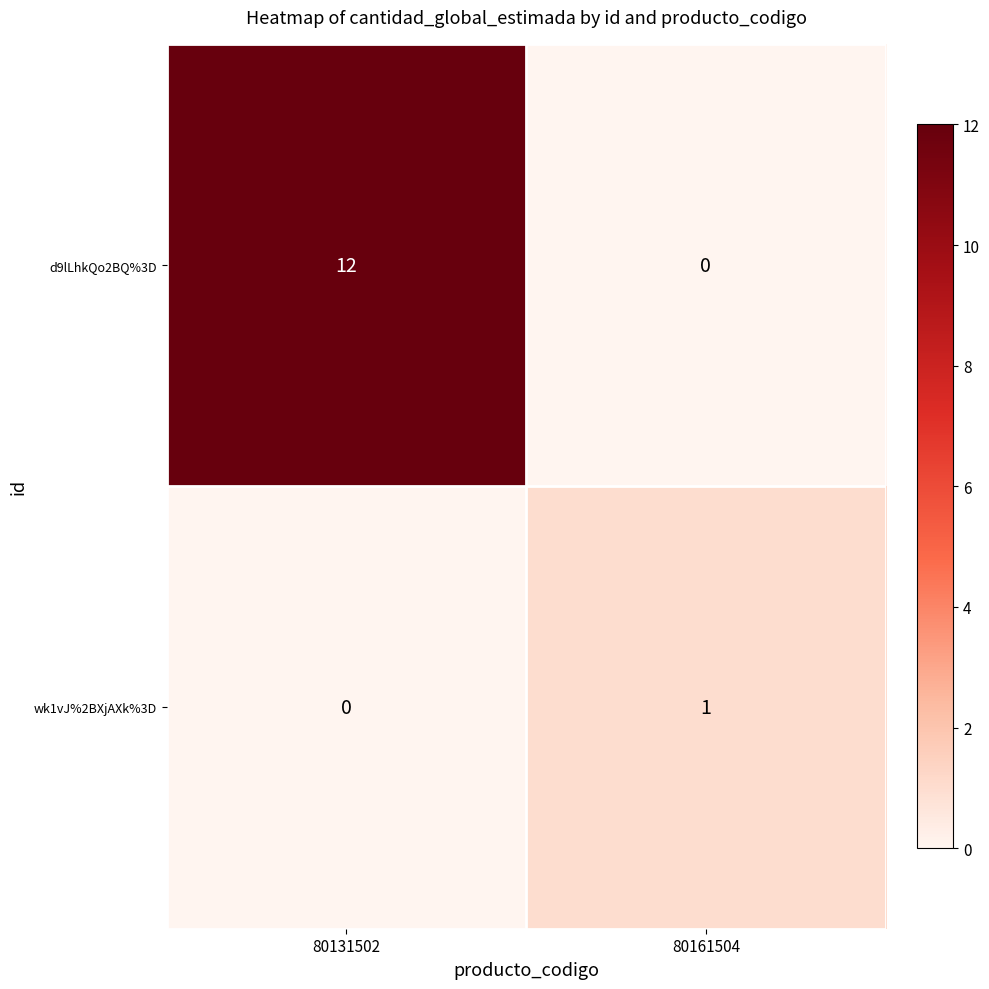

At which category is the sum across all series the highest?

80131502